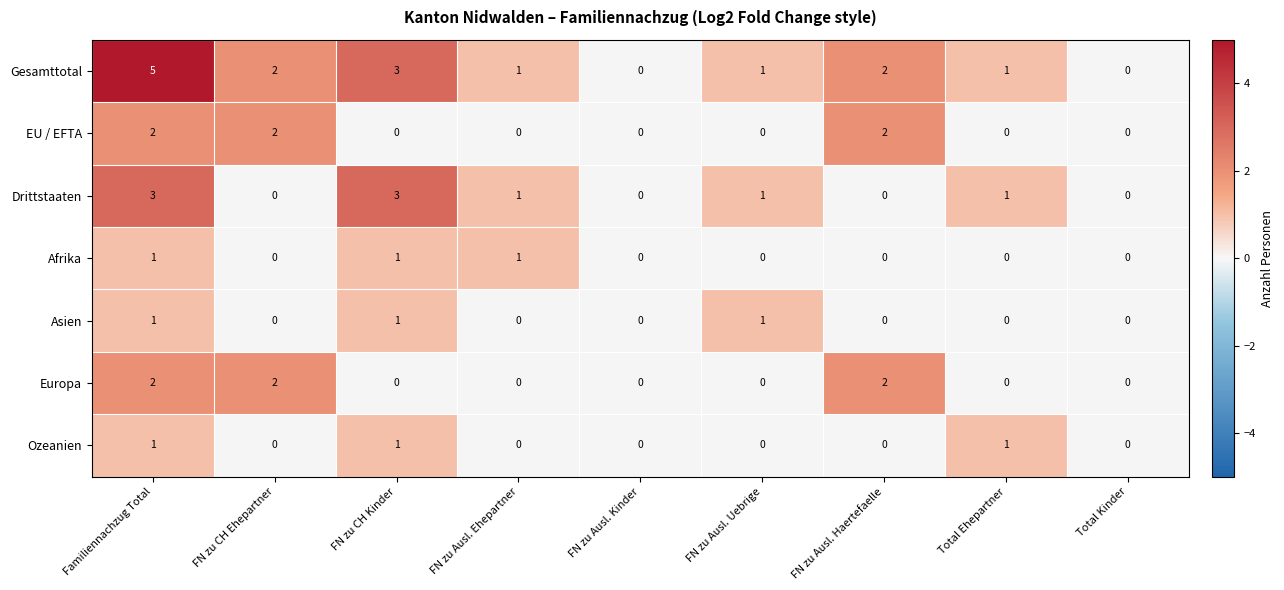

What is the difference between the highest and lowest values at Familiennachzug Total?

4